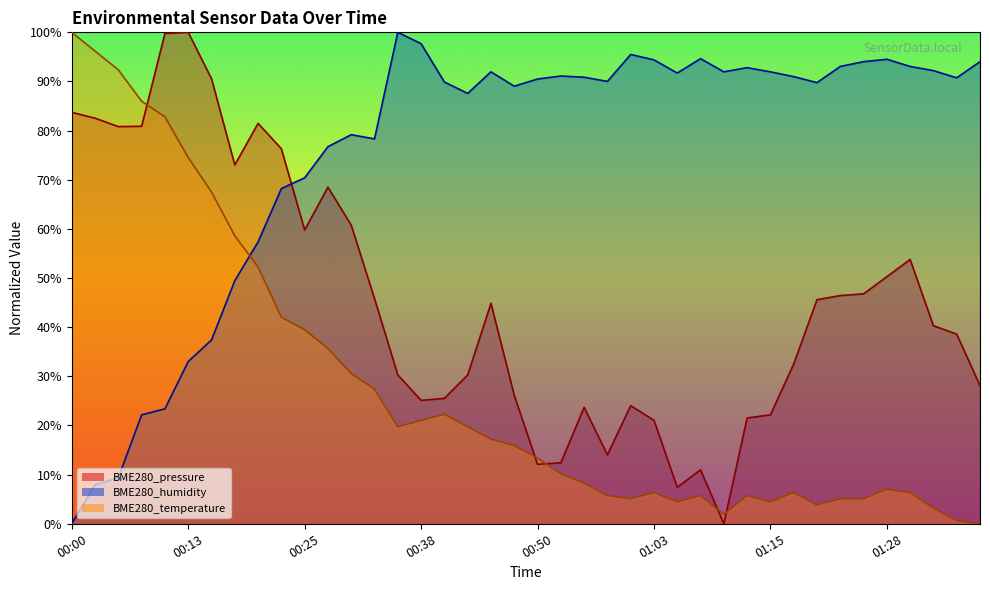

Rank the series by their average value, from highest to lowest.

BME280_humidity, BME280_pressure, BME280_temperature